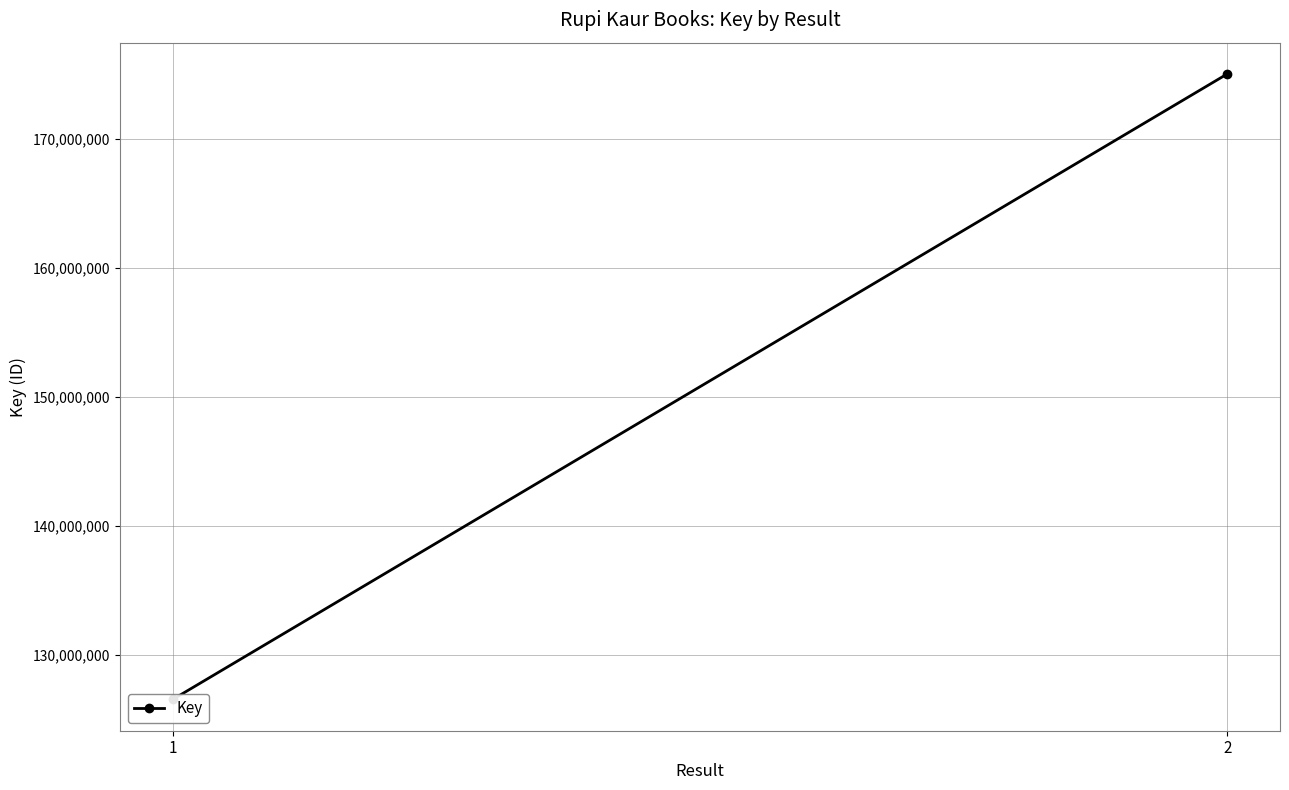

What is the ratio of the value at 2 to the value at 1?

1.4